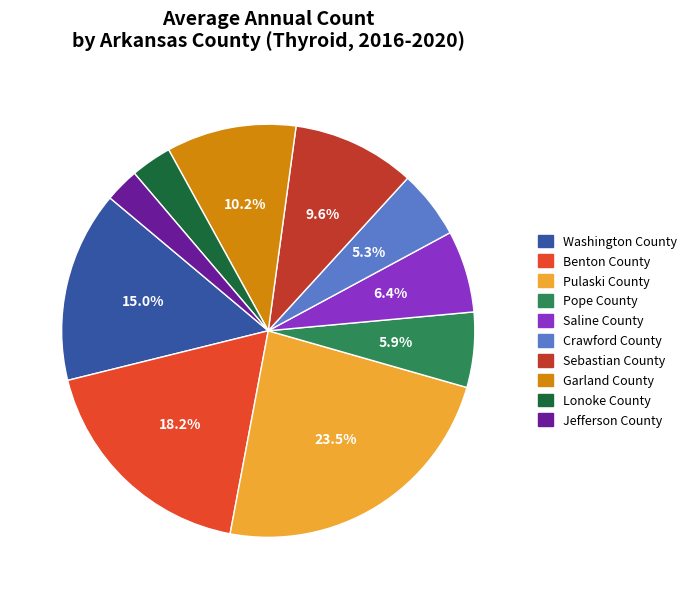

Combined, do Benton County and Washington County account for over 50%?

No